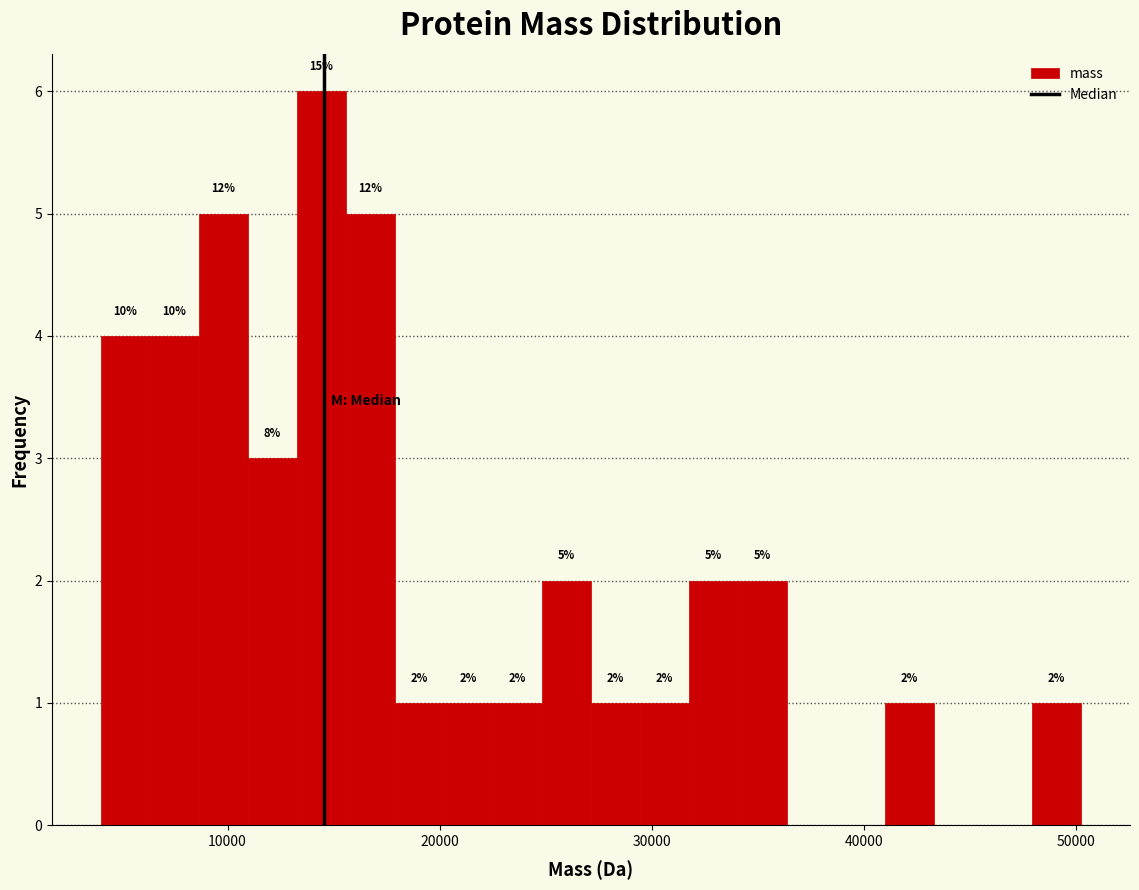

Around what value on the x-axis is the tallest bar? Give the approximate position of its centre, as read against the axis.

14000